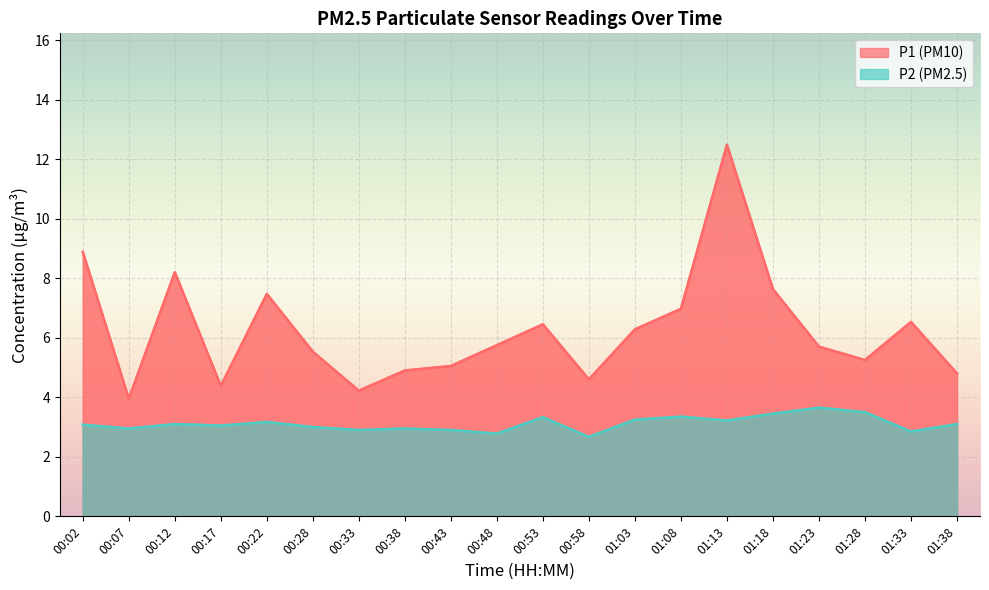

What is the difference between the maximum and minimum values in the P2 series?

1.0